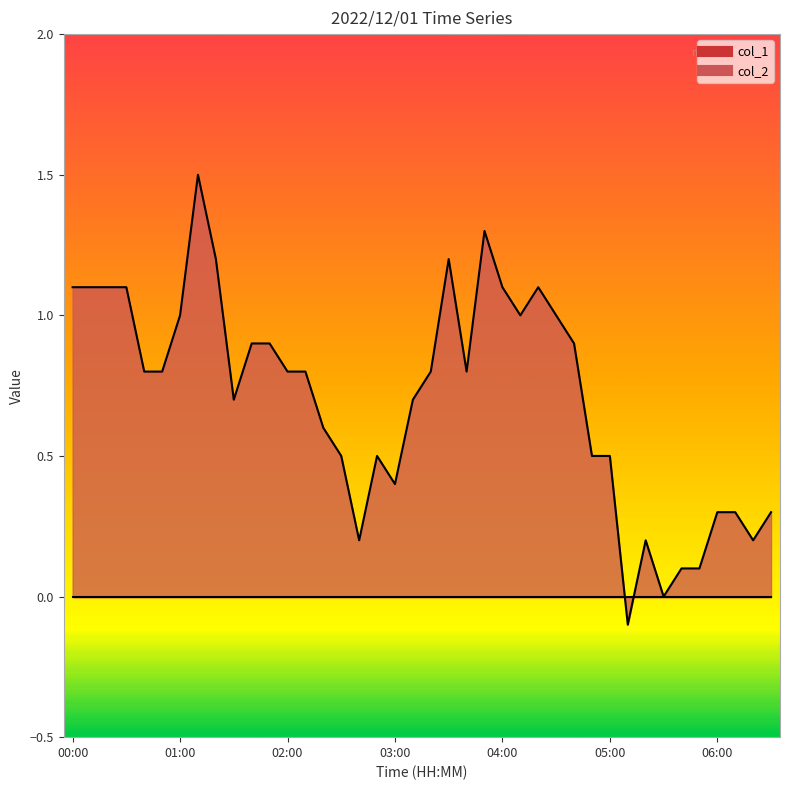

Which series has the largest total across all categories?

col_2